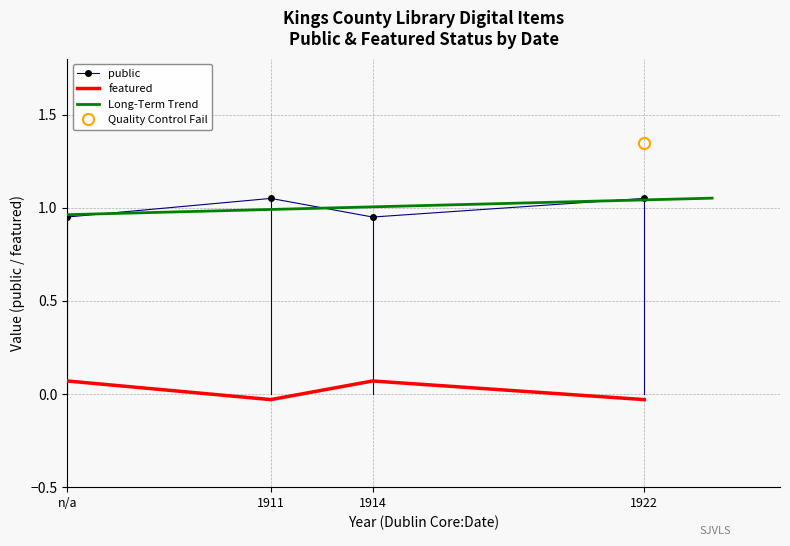

True or false: public and featured intersect in this chart.

False